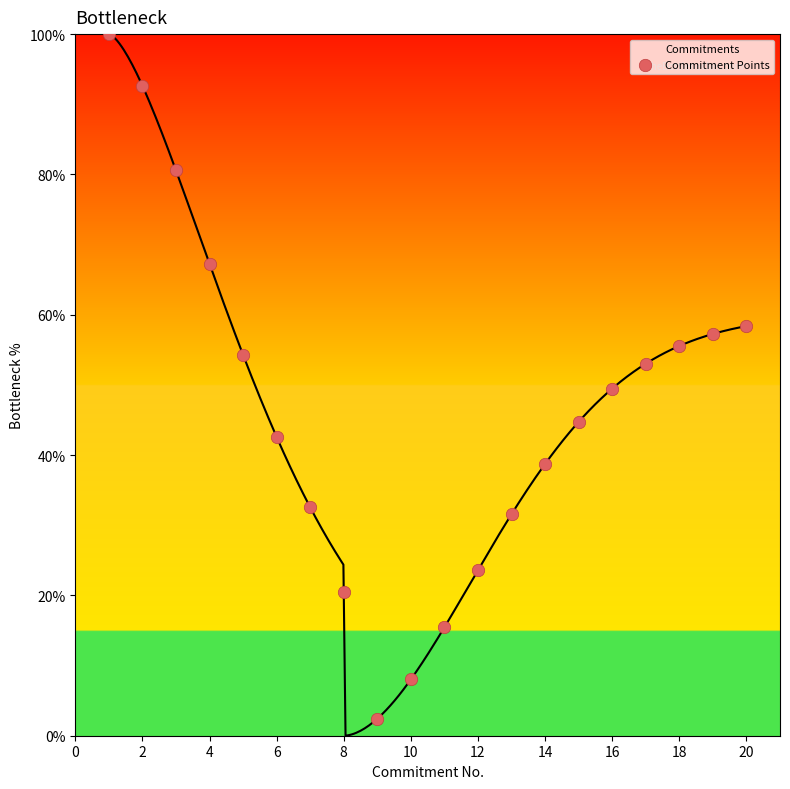

What is the highest value of the Commitments series?

100.0